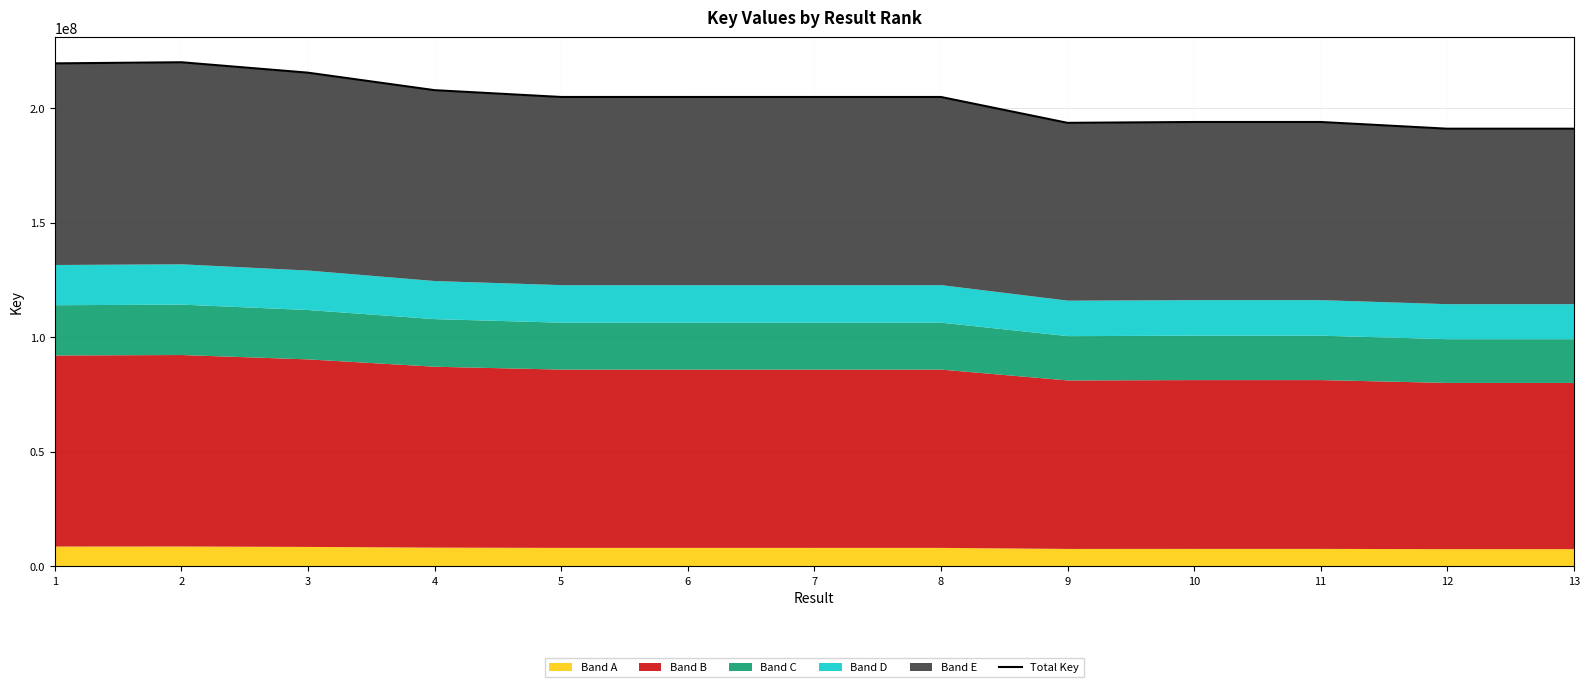

Reading left to right, list all the values displayed in this chart.

219460866	219949984	215402166	207766767	204797815	204797612	204797761	204797356	193502682	193879034	193878365	190947324	190947671